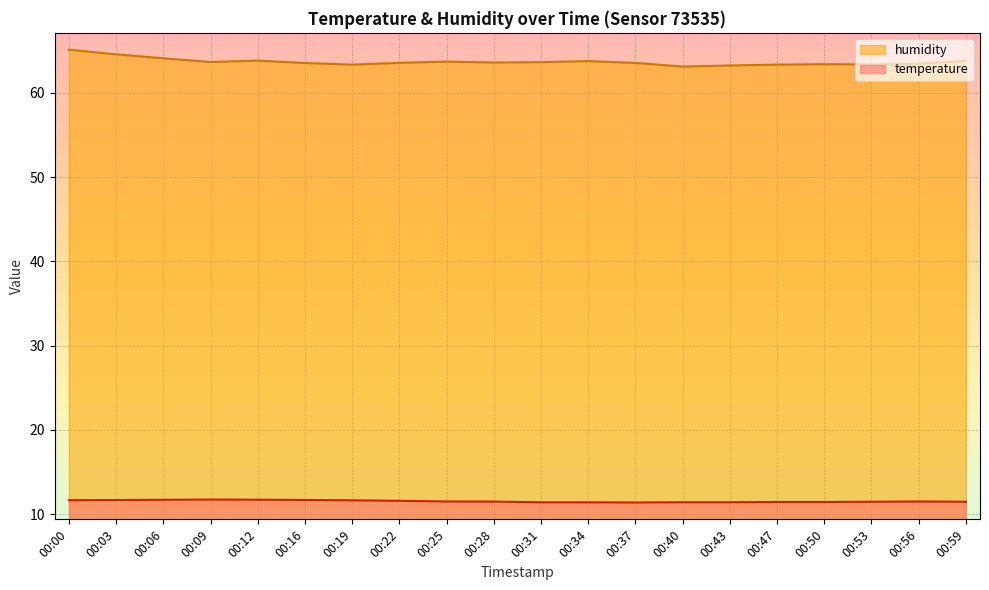

True or false: temperature and humidity intersect in this chart.

False